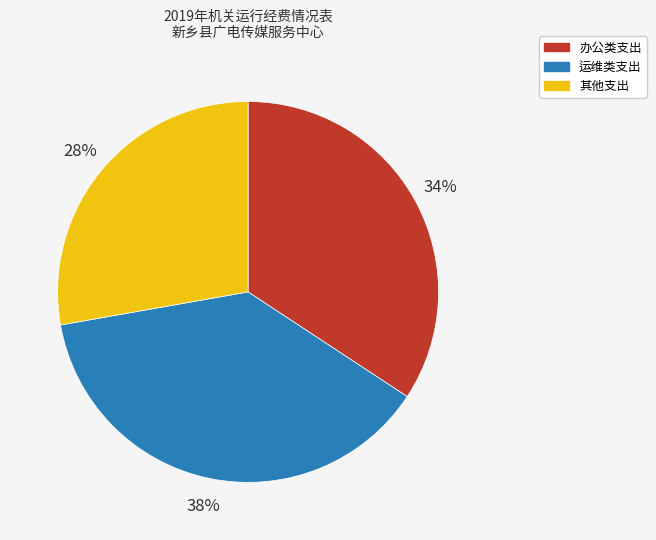

What percentage is the 其他支出 slice, to the nearest percent?

28%